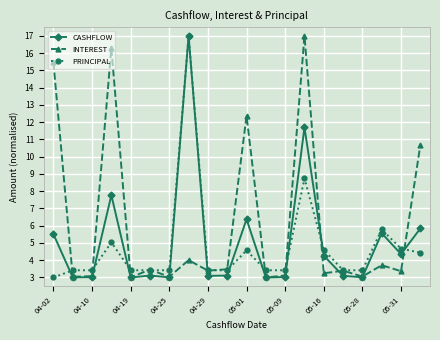

What is the average value of the CASHFLOW series?

5.1